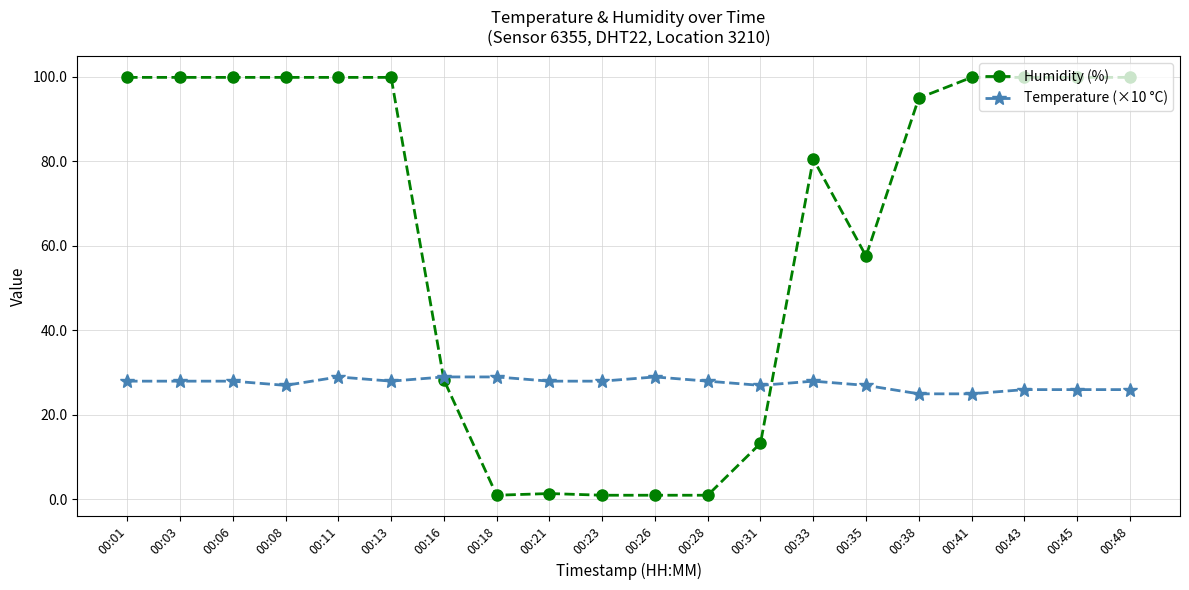

How many data points does each series have?

20